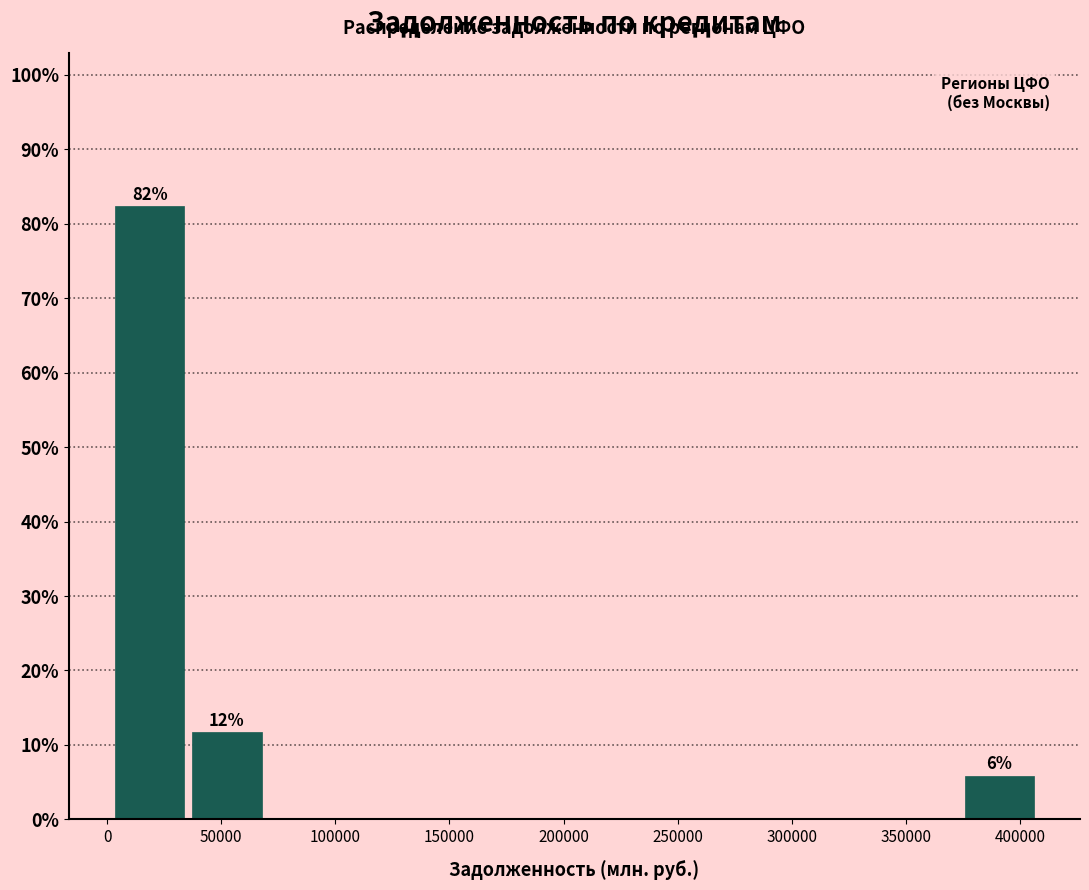

Which range on the x-axis has the tallest bar?

0 to 35000